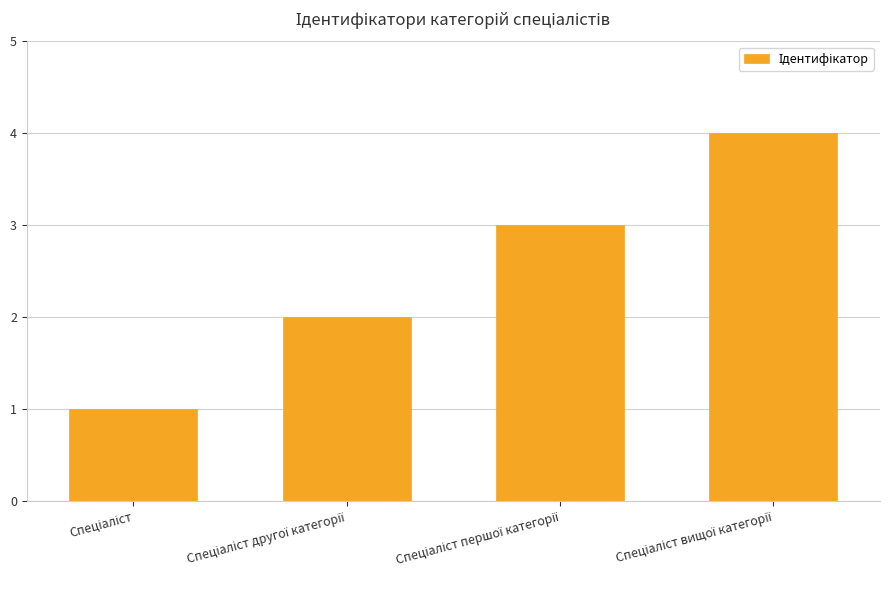

What is the smallest value displayed?

1